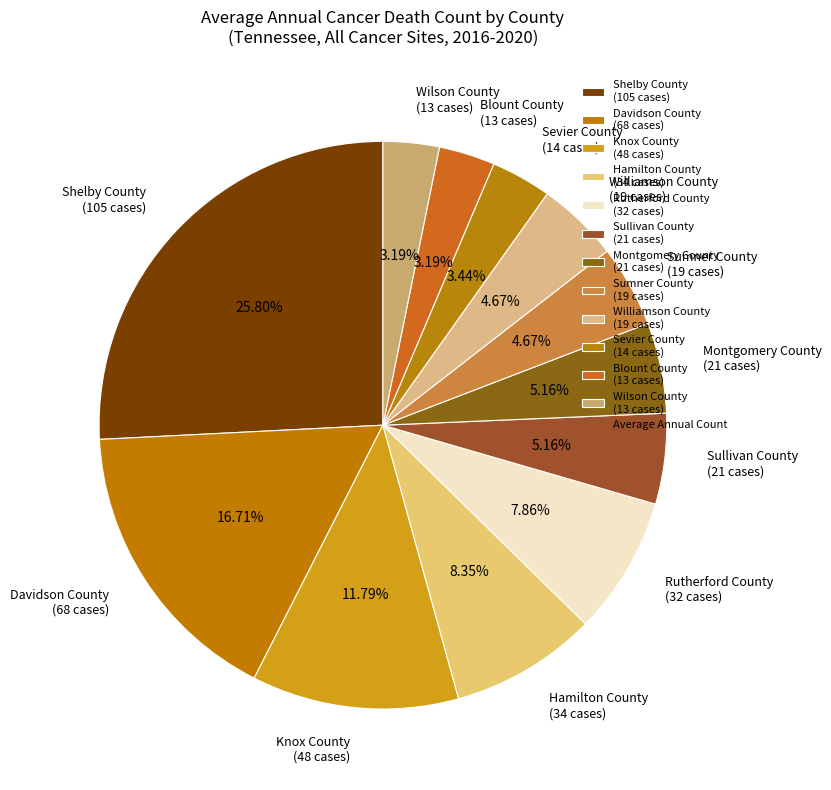

What is the ratio of the value at Blount County to the value at Shelby County?

0.1